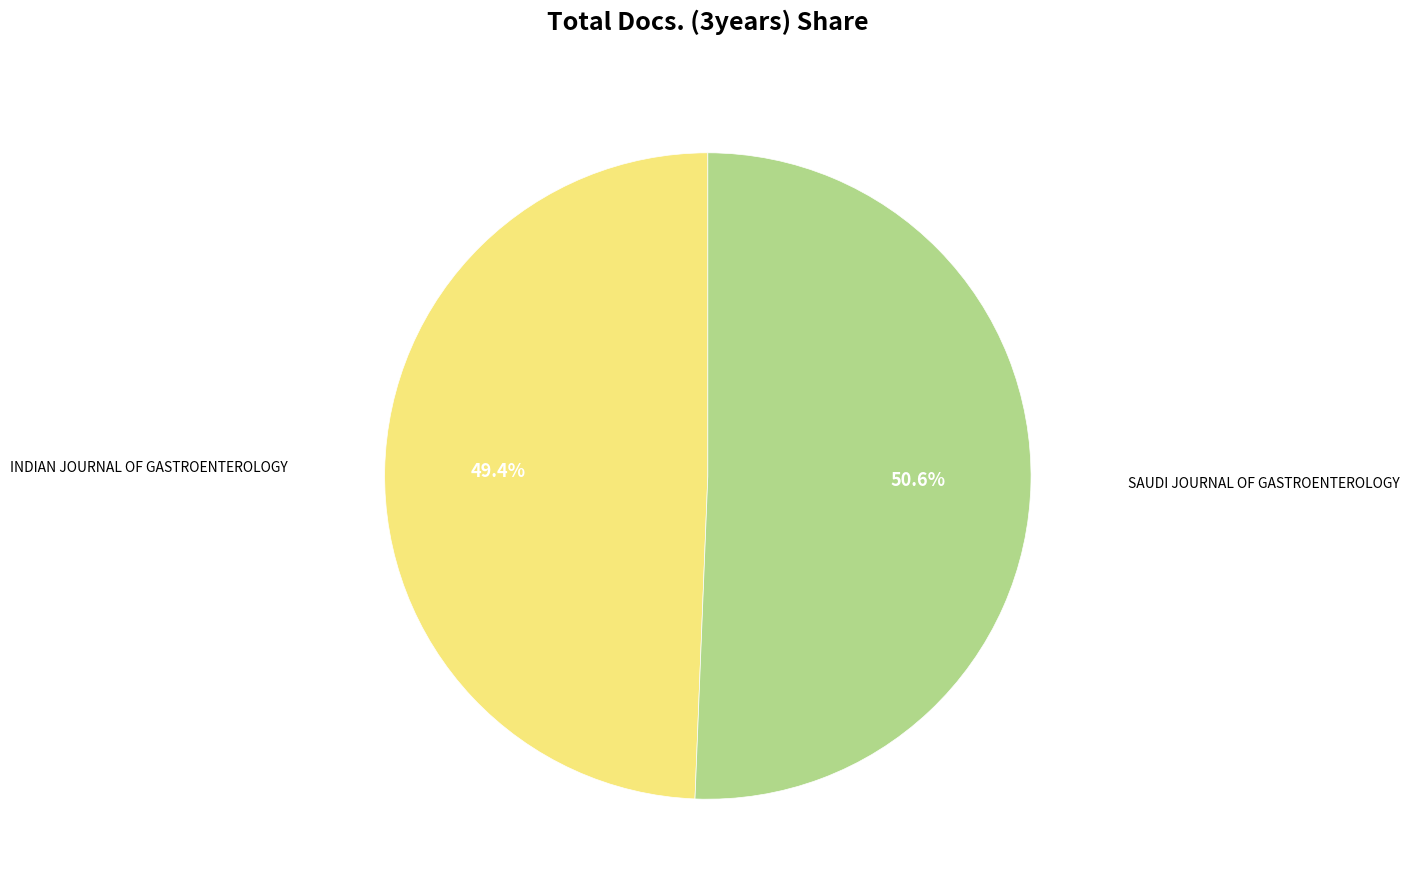

Is there any slice that represents more than half of the pie?

Yes